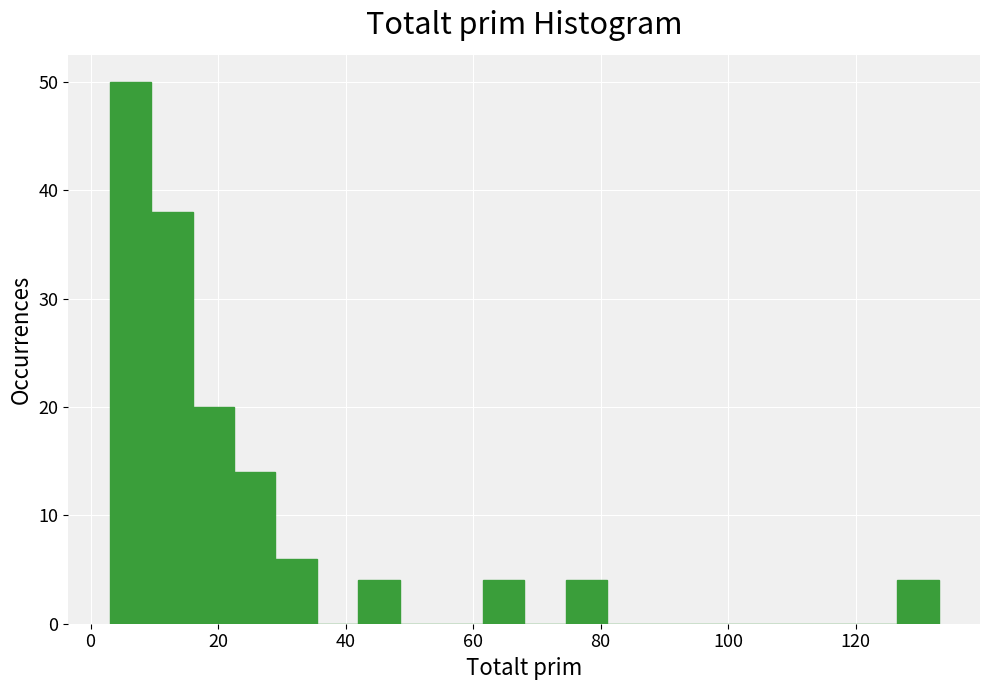

Read against the x-axis, roughly where is the centre of the tallest bar?

6